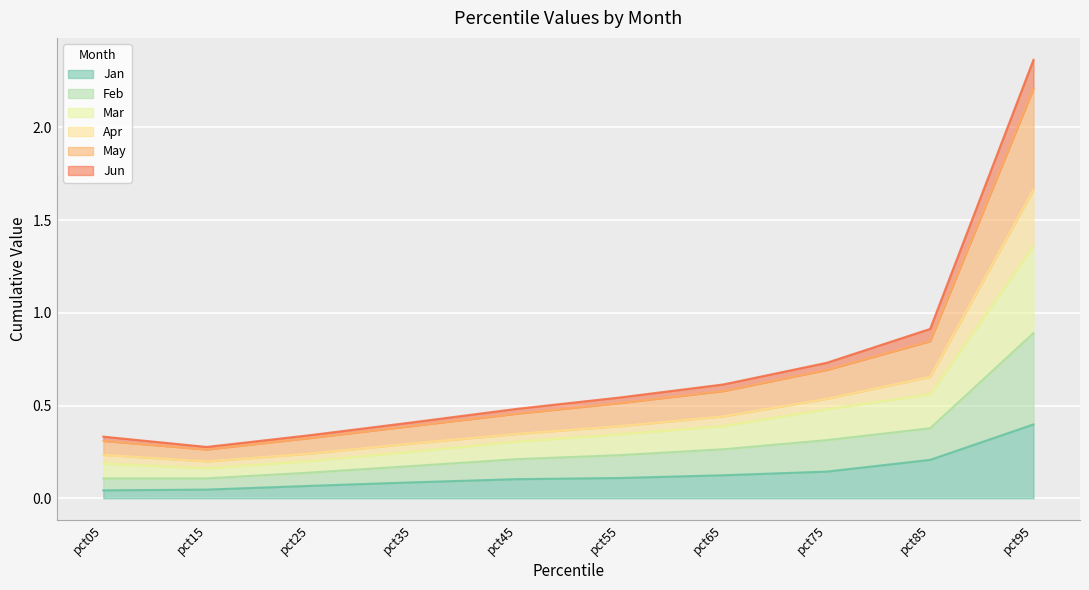

Which has a higher value, pct55 or pct95?

pct95